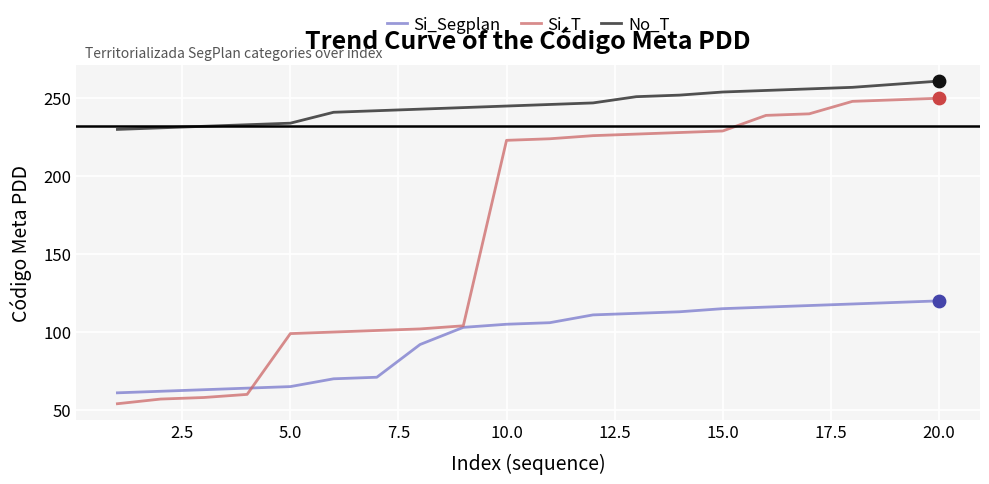

At how many categories does at least one series exceed 202?

20